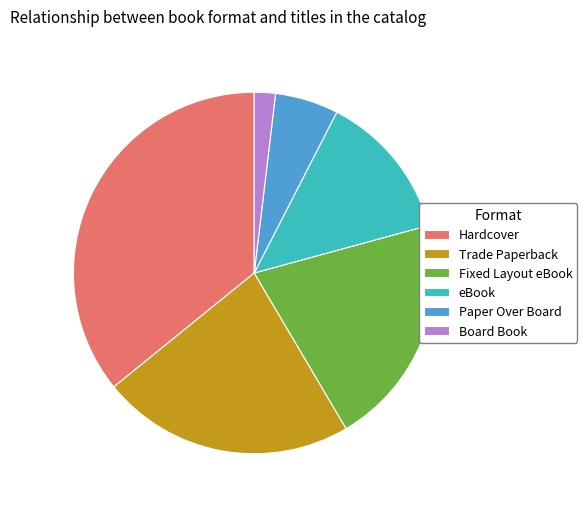

Combined, do Trade Paperback and Paper Over Board account for over 50%?

No